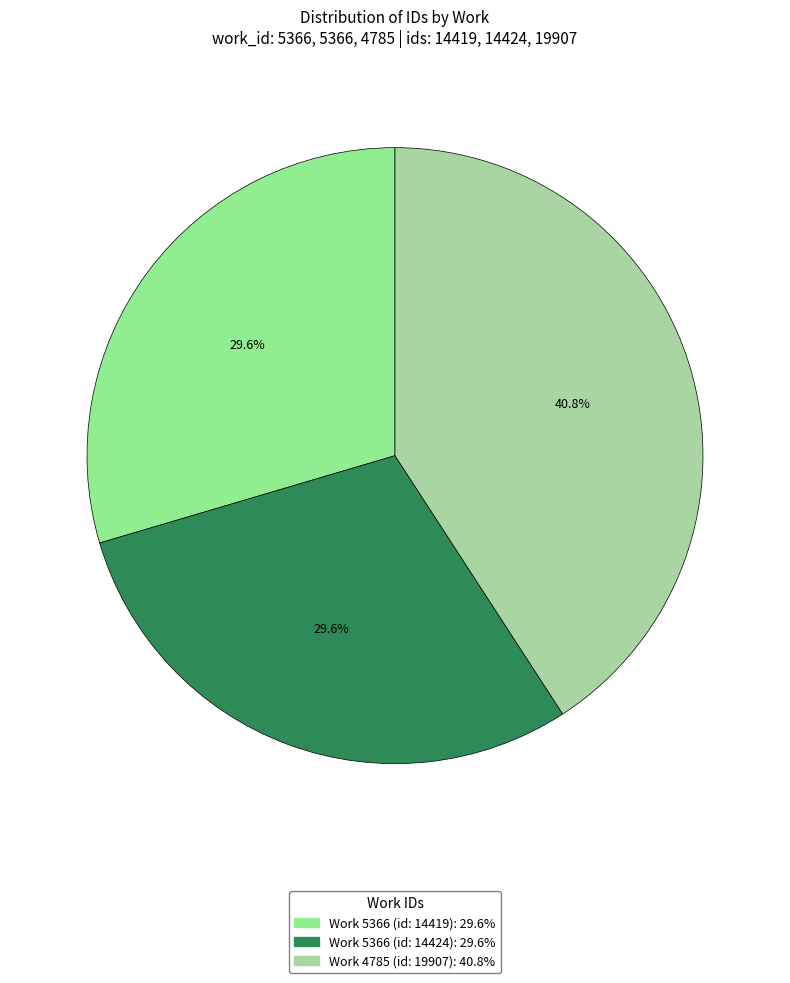

What portion of the pie excludes Work 5366 (id: 14424)?

70.4%